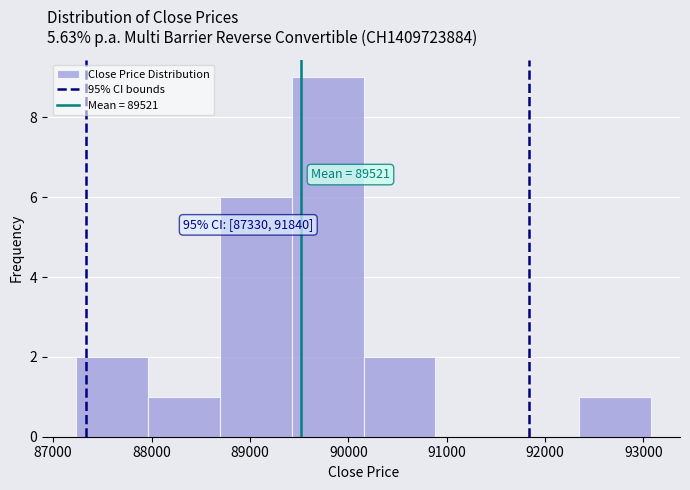

Which range on the x-axis has the tallest bar?

89400 to 90200